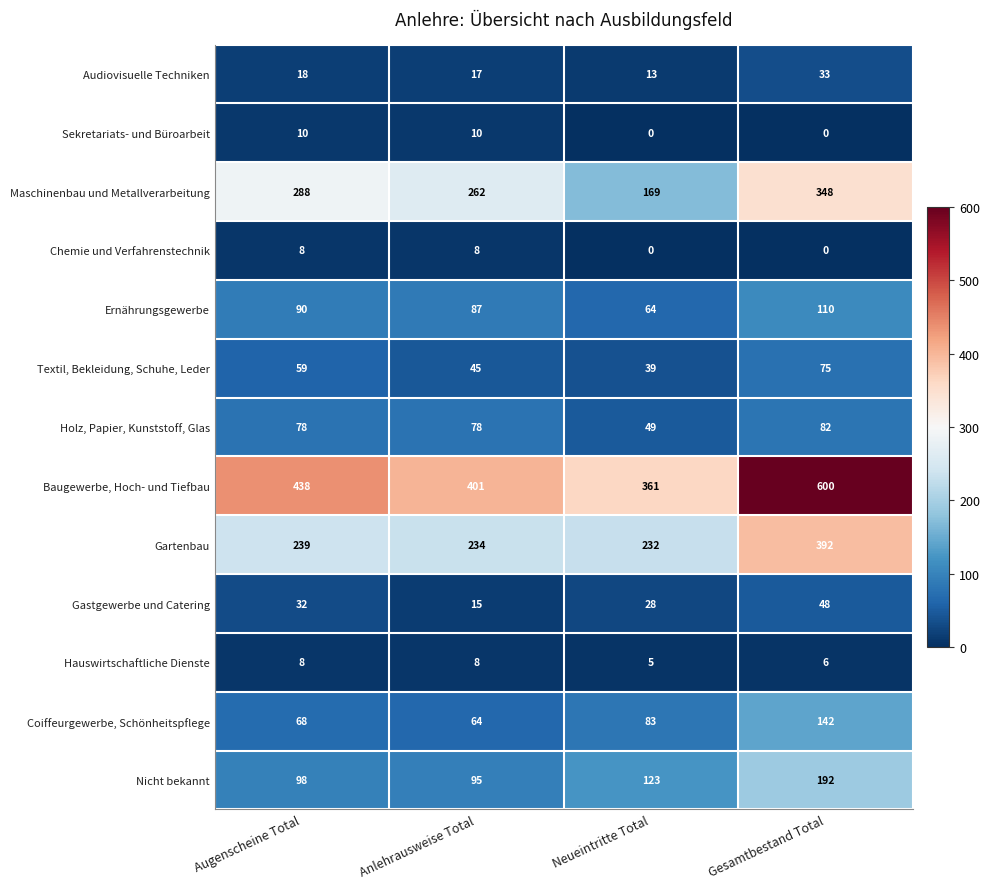

What is the approximate value of Coiffeurgewerbe, Schönheitspflege at Augenscheine Total?

68